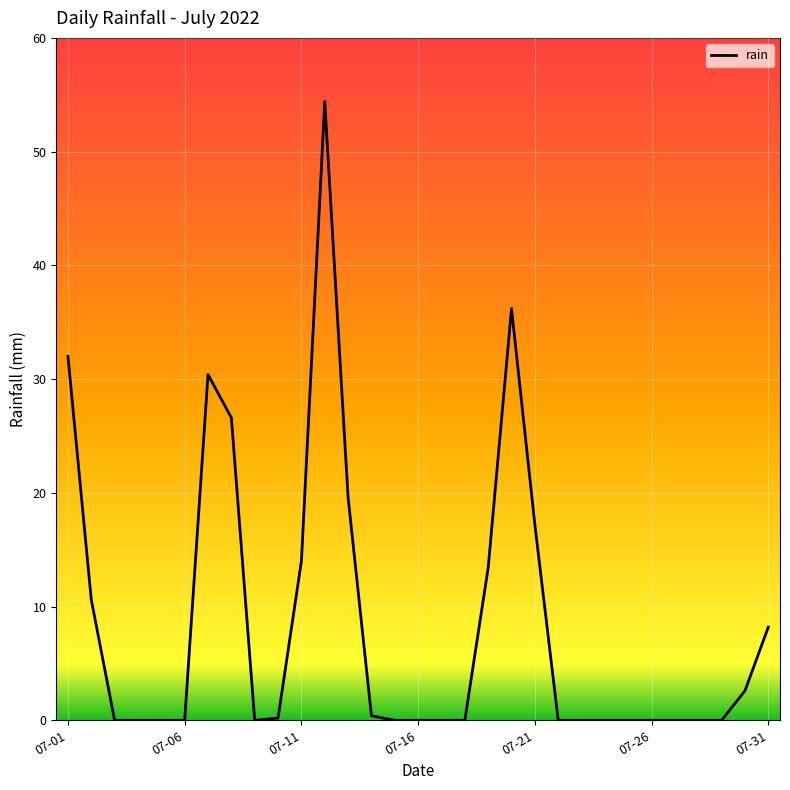

What is the difference between the maximum and minimum values?

54.4